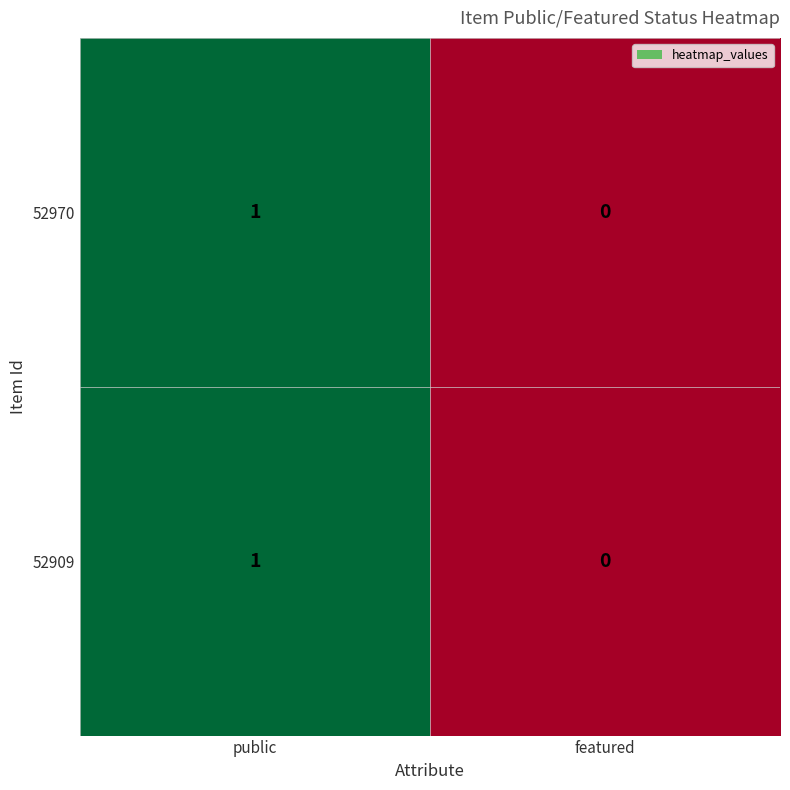

How many distinct data groups are displayed?

2